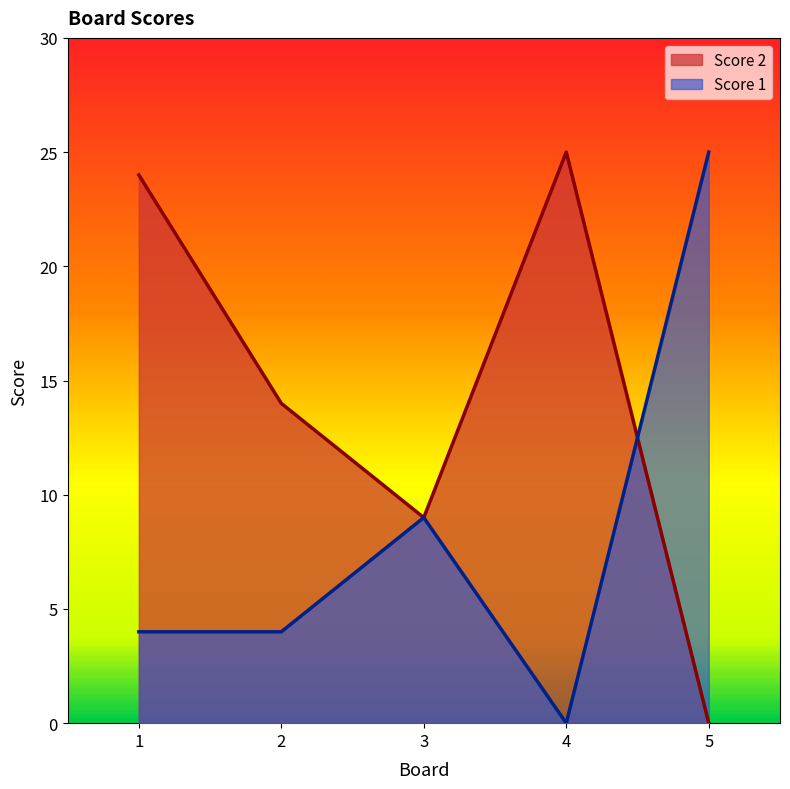

At how many categories does at least one series exceed 20?

3